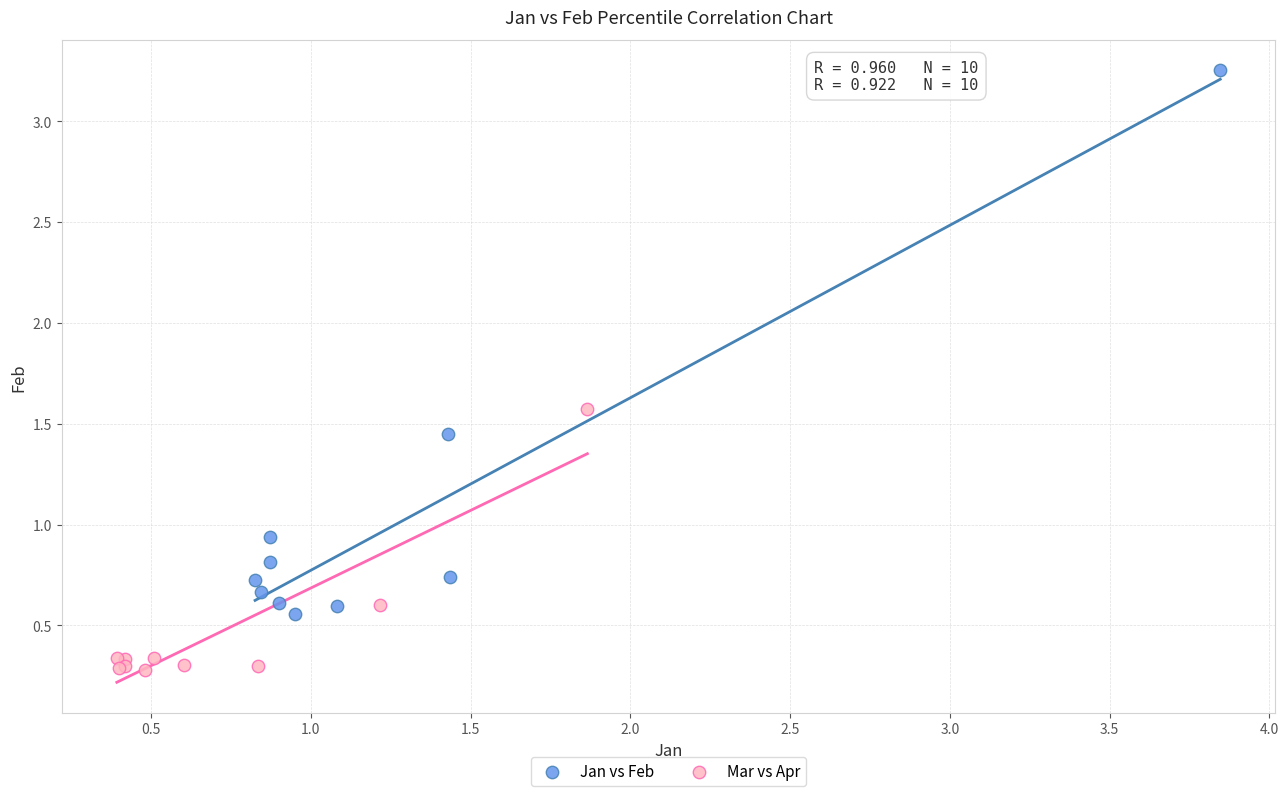

Which series reaches the maximum Y coordinate?

Jan vs Feb